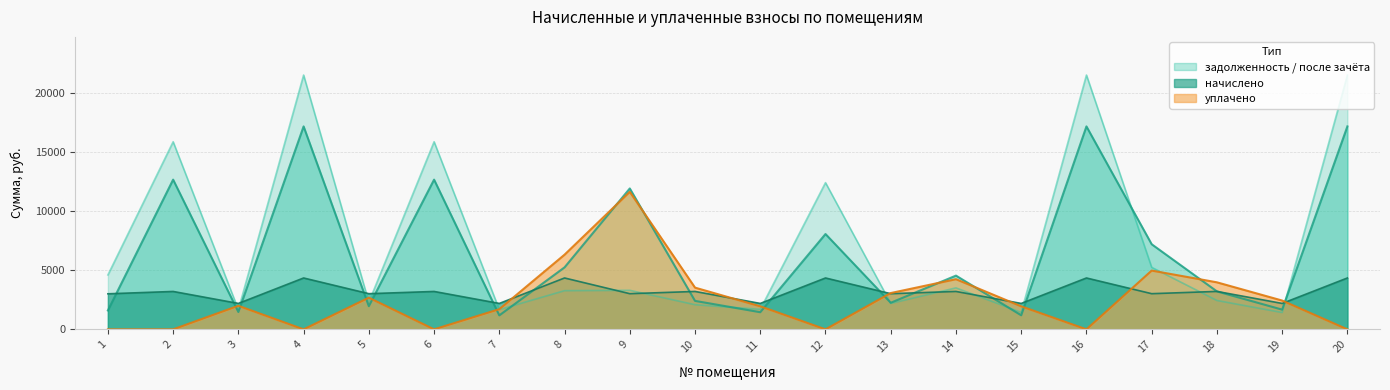

Where is the first local minimum for задолженность?

3